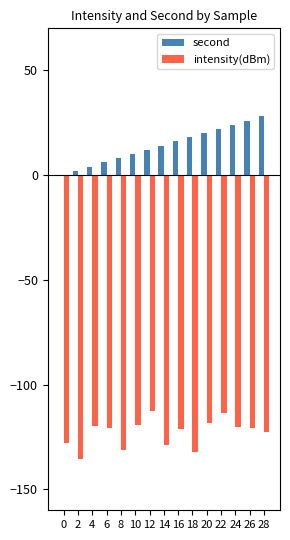

Is it true that intensity(dBm) equals -37.8 at 28?

False